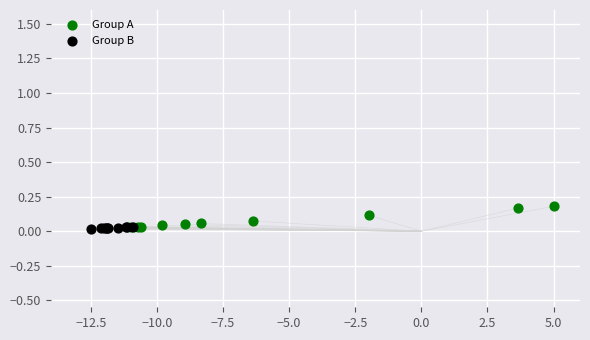

Which series contains the highest Y value?

Group A